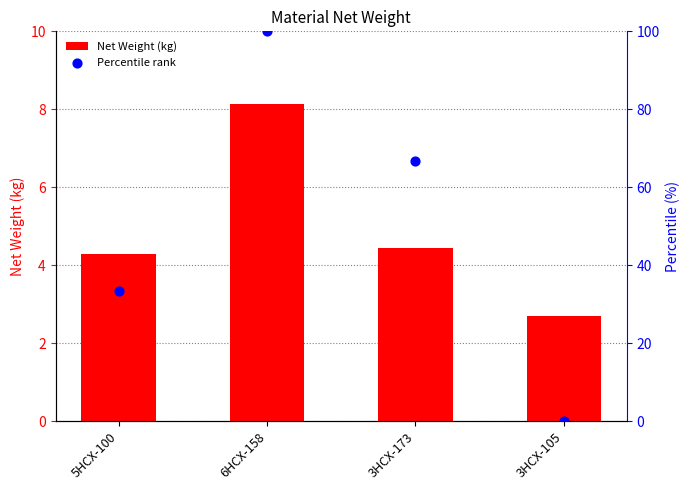

Which series reaches the minimum Y coordinate?

Percentile rank